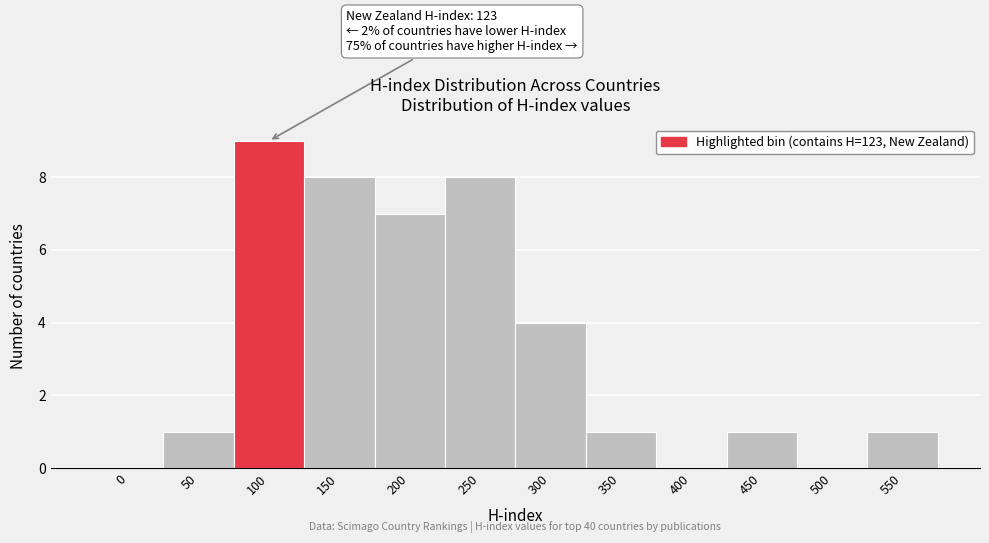

Reading right to left, list all the values displayed in this chart.

550=1	500=0	450=1	400=0	350=1	300=4	250=8	200=7	150=8	100=9	50=1	0=0